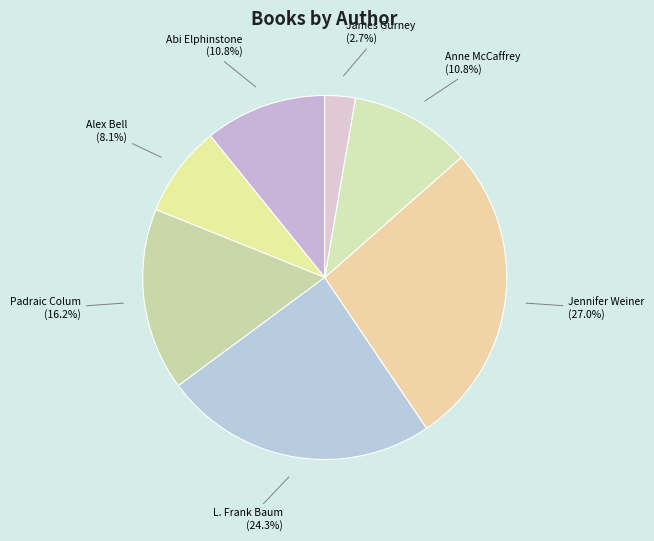

How much of the chart is everything except L. Frank Baum?

75.7%